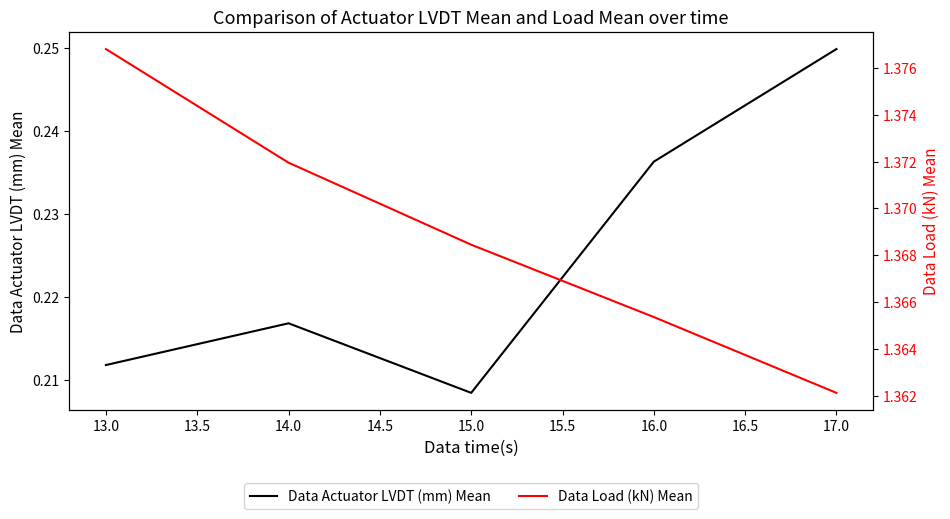

The value of Data Actuator LVDT (mm) Mean at 13.0 is 0.4. True or false?

False